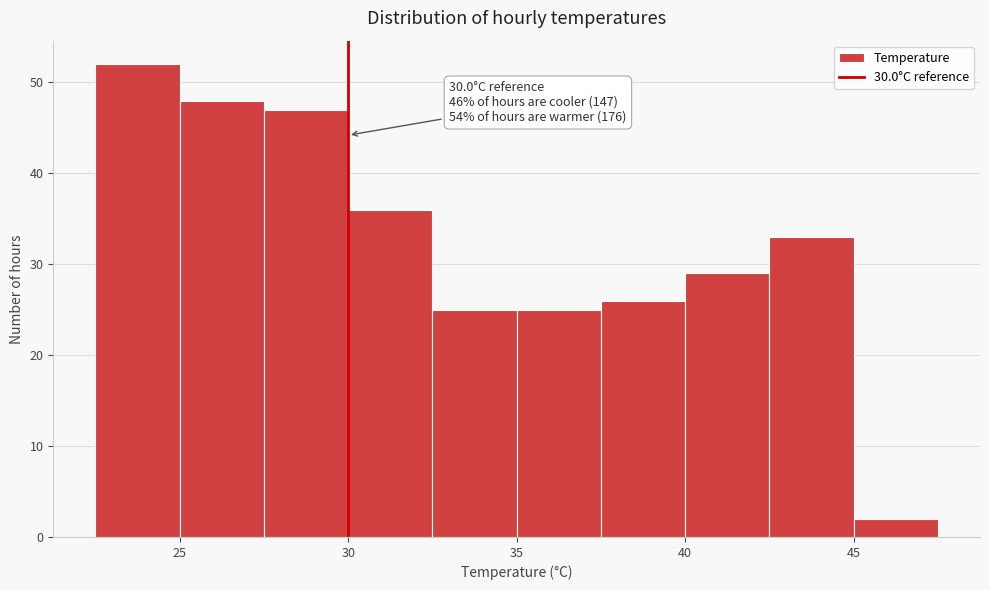

Which range on the x-axis has the tallest bar?

22.5 to 25.0